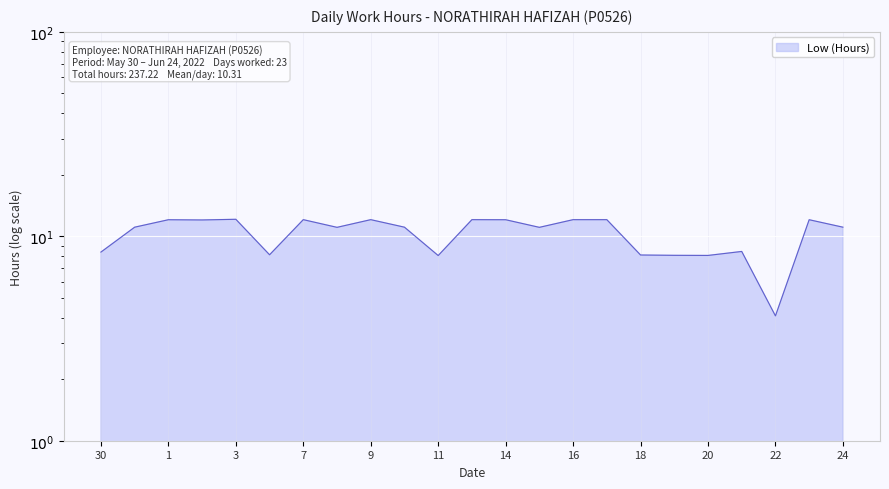

What is the label of the 6th point from the right?

19